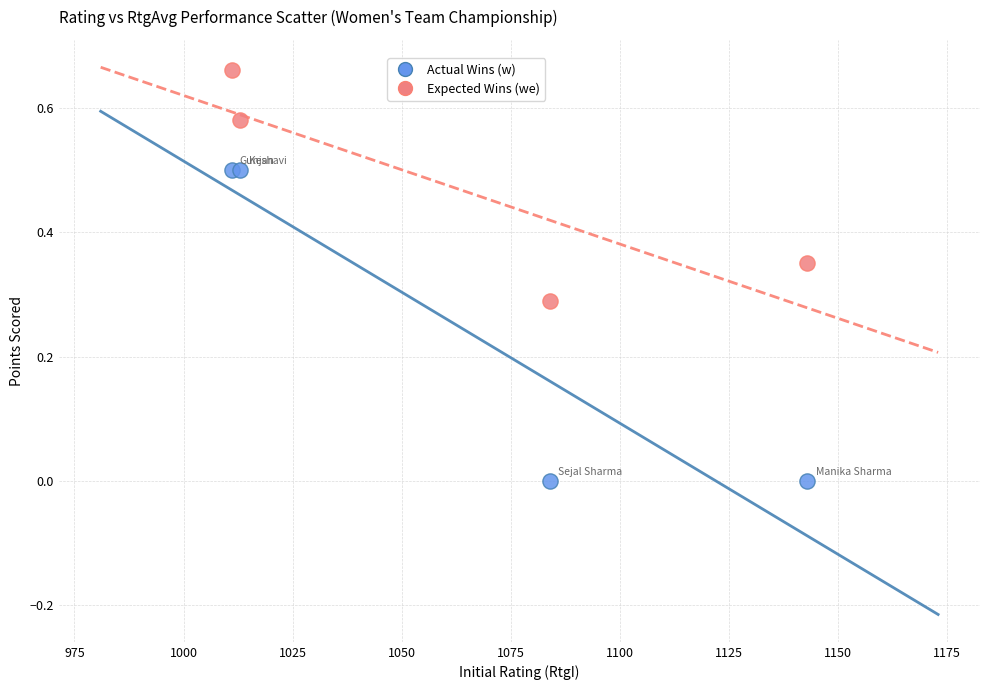

Which series contains the lowest Y value?

Actual Wins (w)